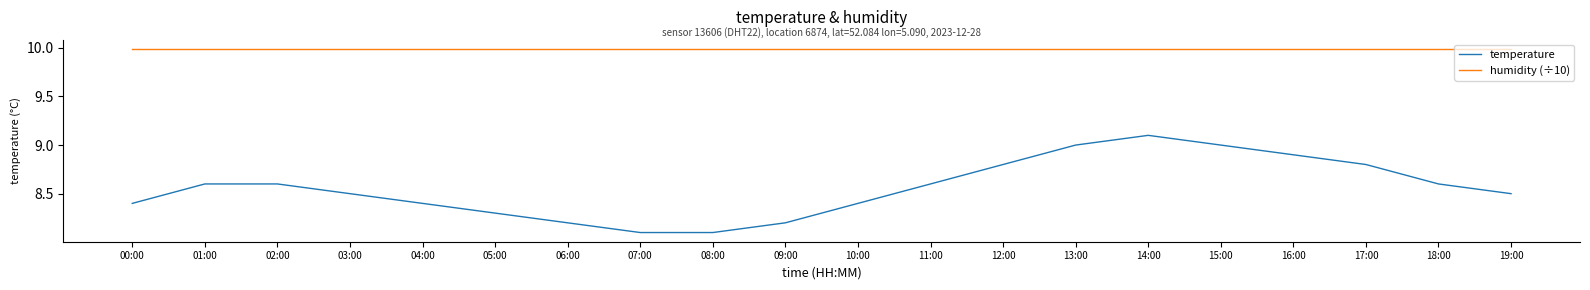

Which series changed the most between 02:00 and 16:00?

temperature